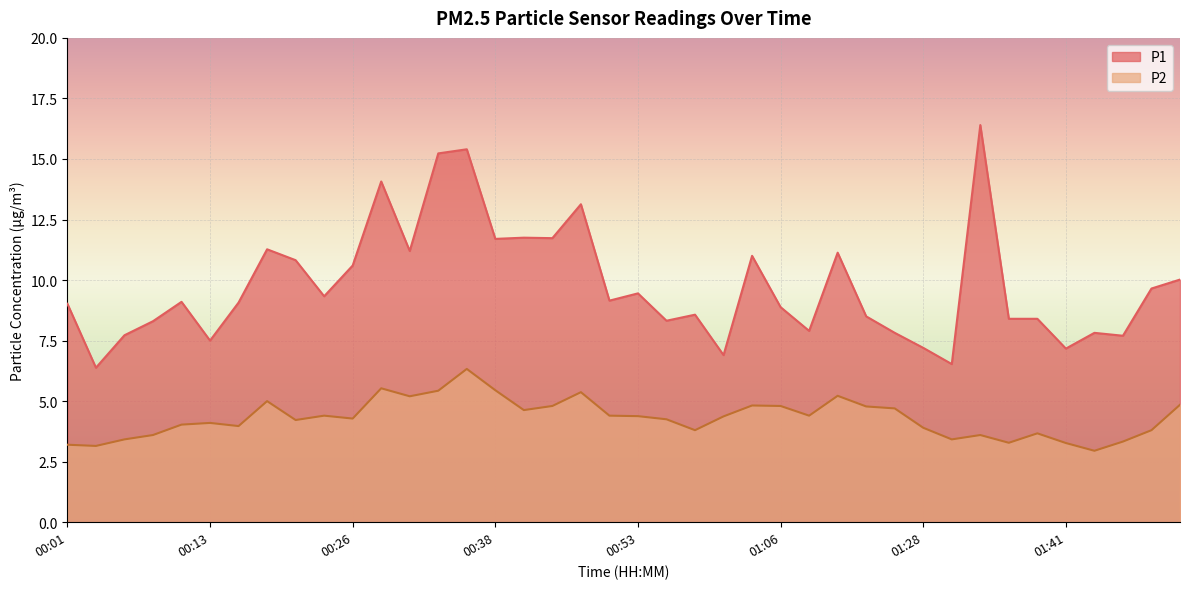

What is the label of the 26th point from the left?

01:06